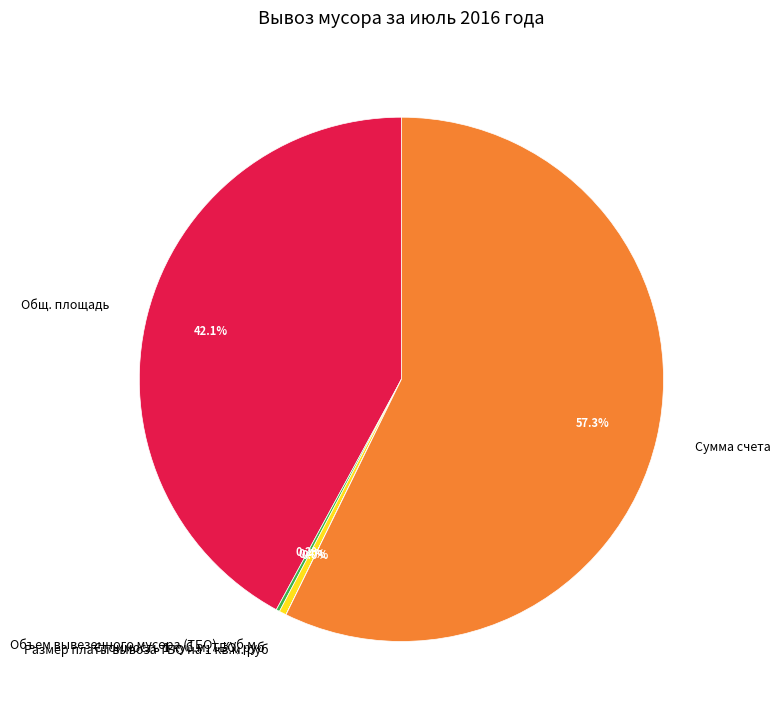

What is the ratio of the value at Общ. площадь to the value at Стоимость 1 куб.м. ТБО, руб?

94.6